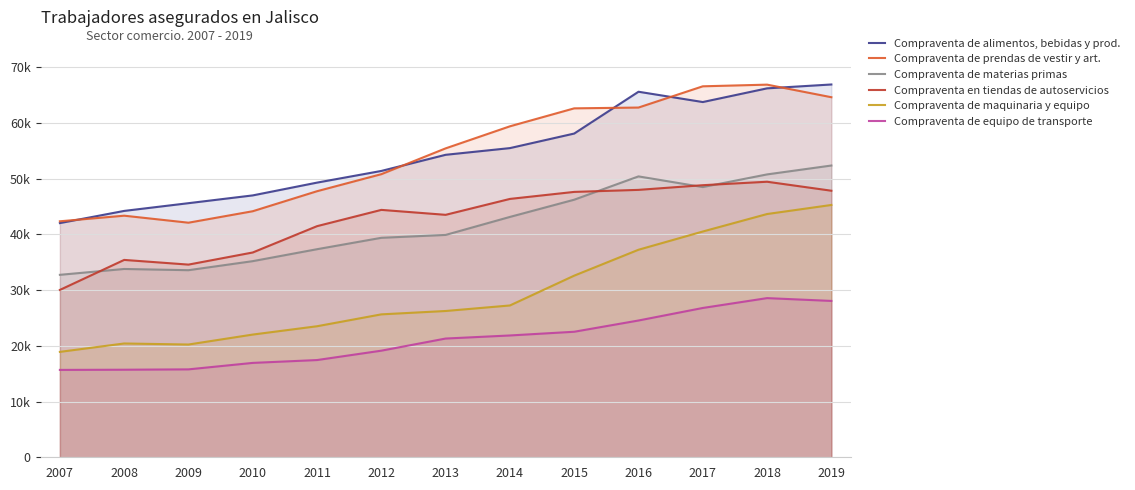

What is the value of the Compraventa de materias primas point at the 11th from the left?

48504